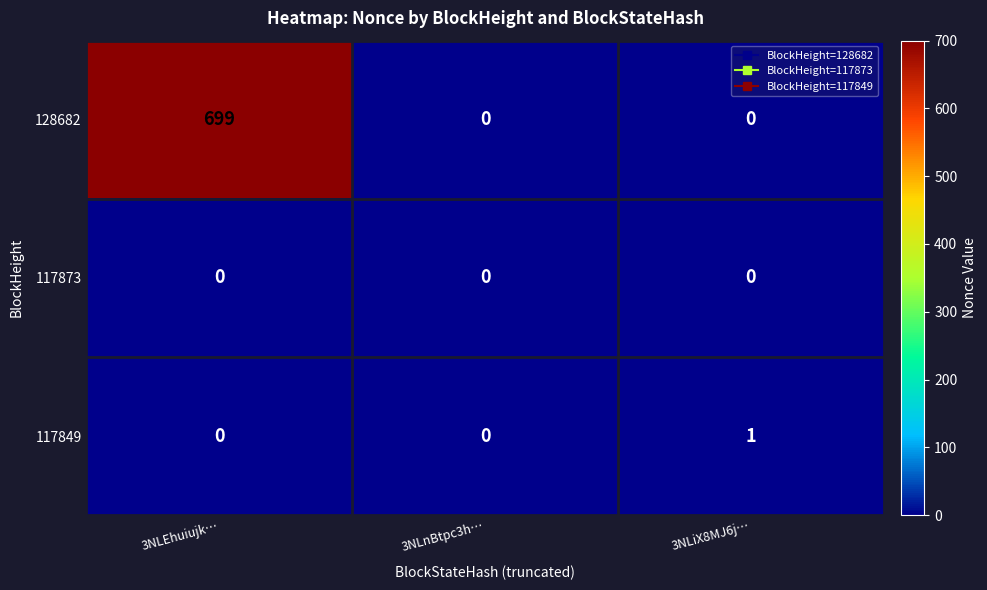

What is the total value across all series at 3NLEhuiujk…?

699